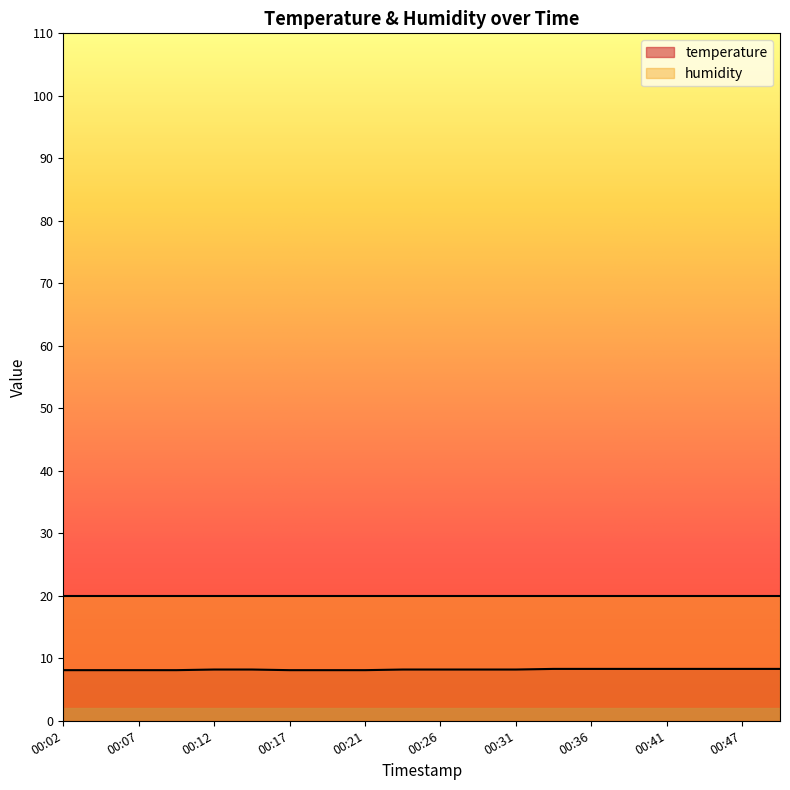

What is the difference between the highest and lowest values at 00:36?

11.7